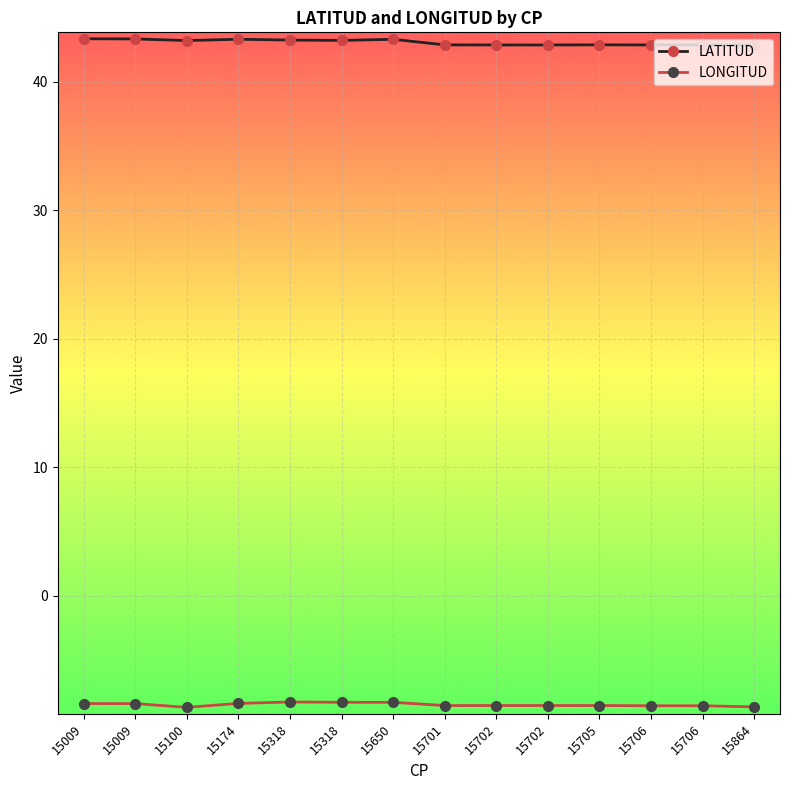

How many lines are shown in the chart?

2